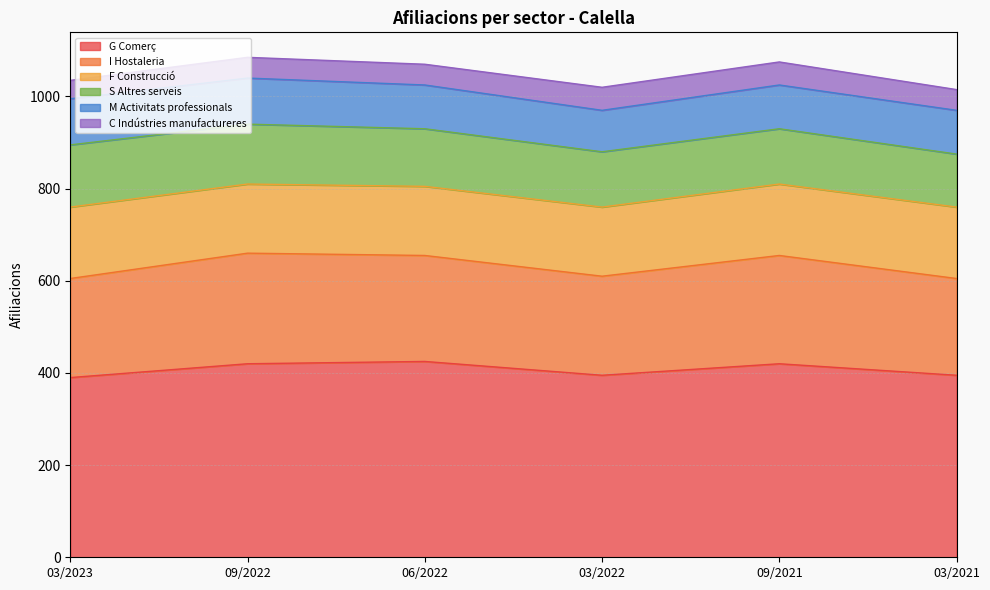

What is the value of the G Comerç point at the 1st from the left?

390